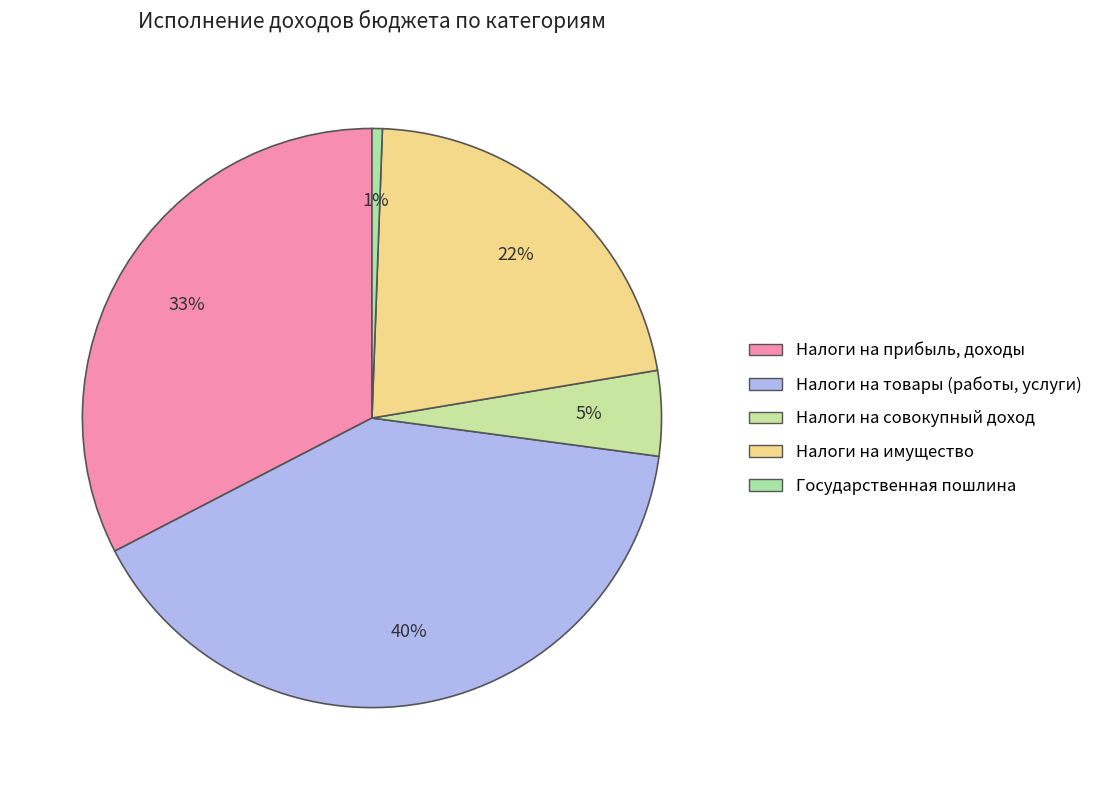

Is there a majority slice in this chart?

No